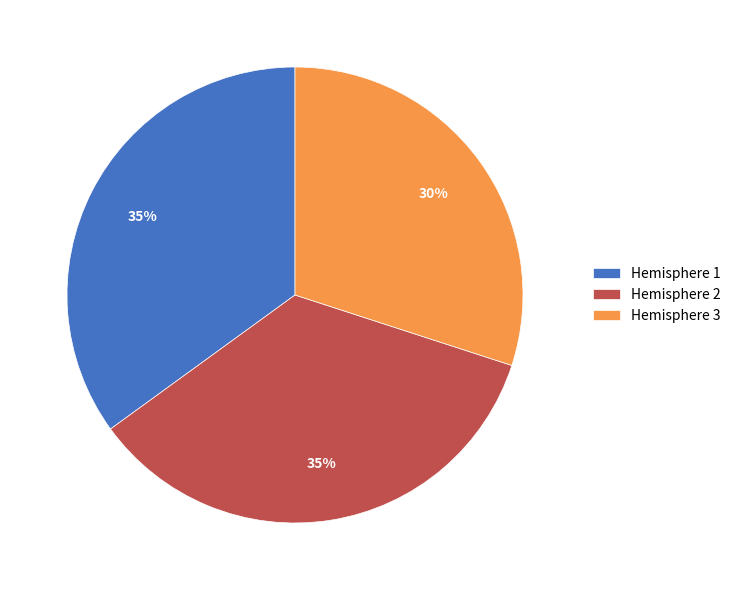

Is the sum of Hemisphere 1 and Hemisphere 3 greater than half?

Yes